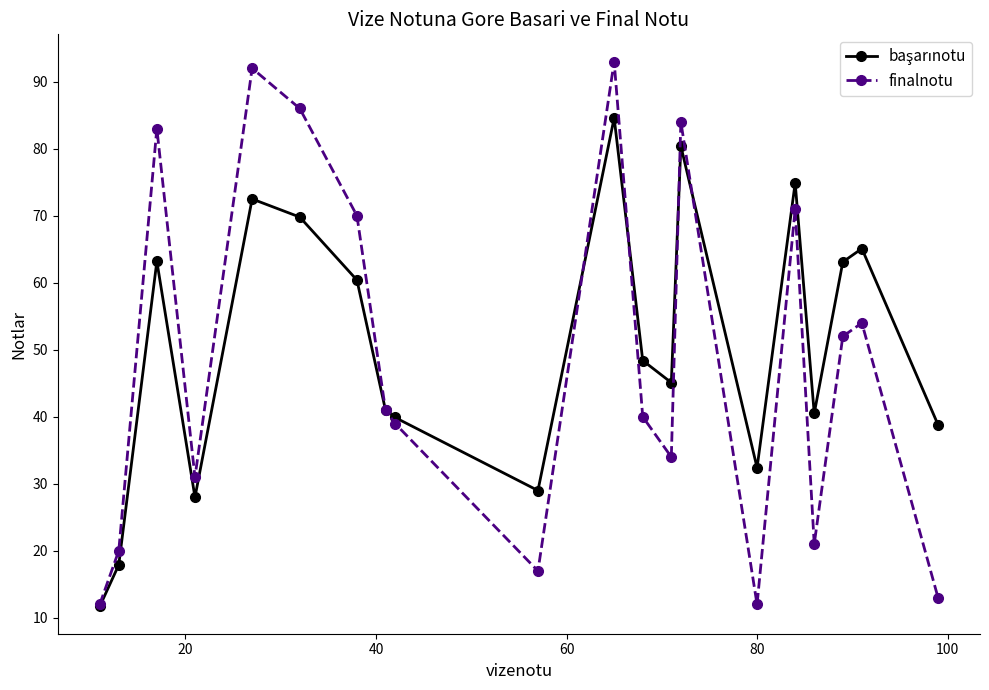

What is the value of the finalnotu point at the 7th from the left?

70.0